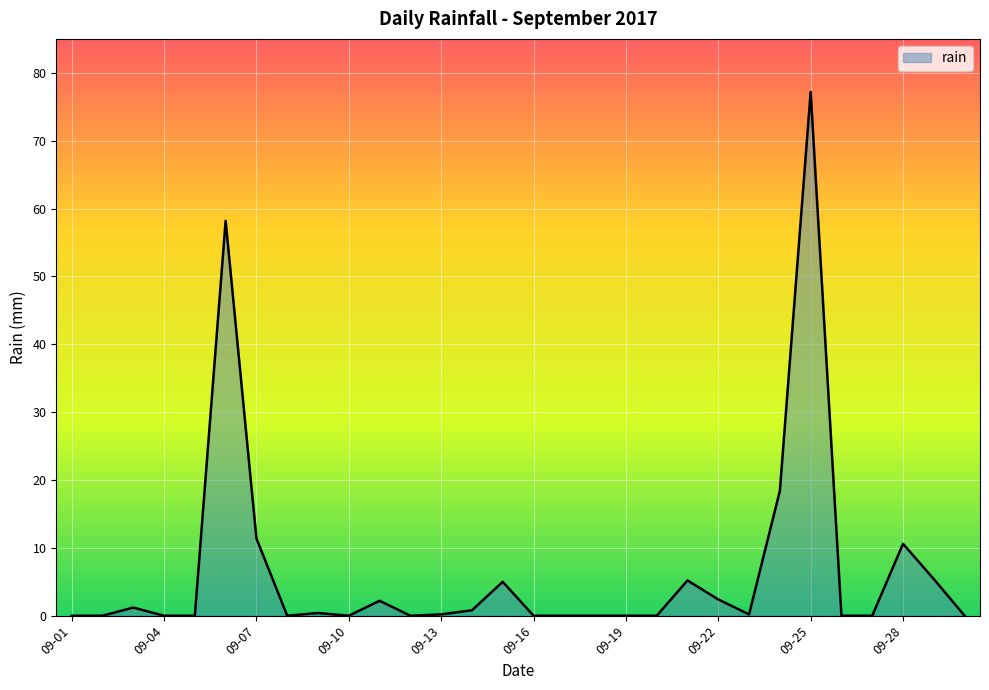

What is the average value?

6.6